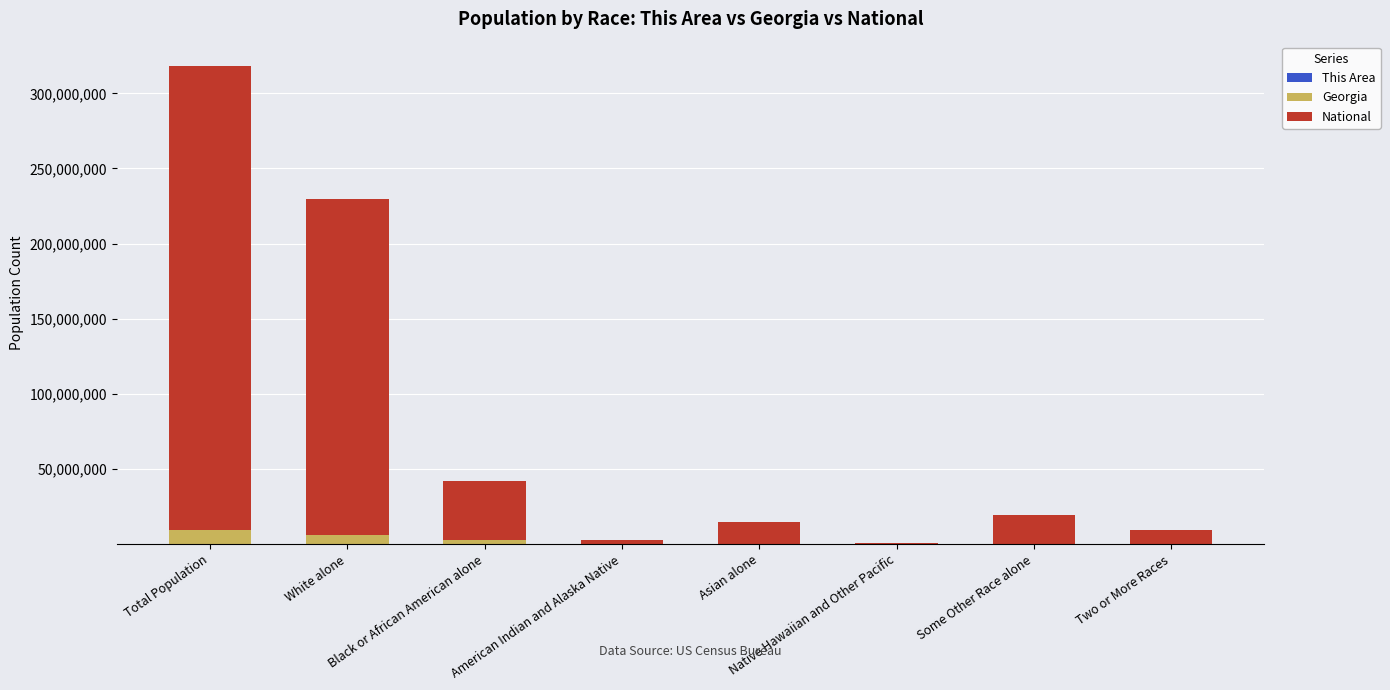

How many data points does each series have?

8